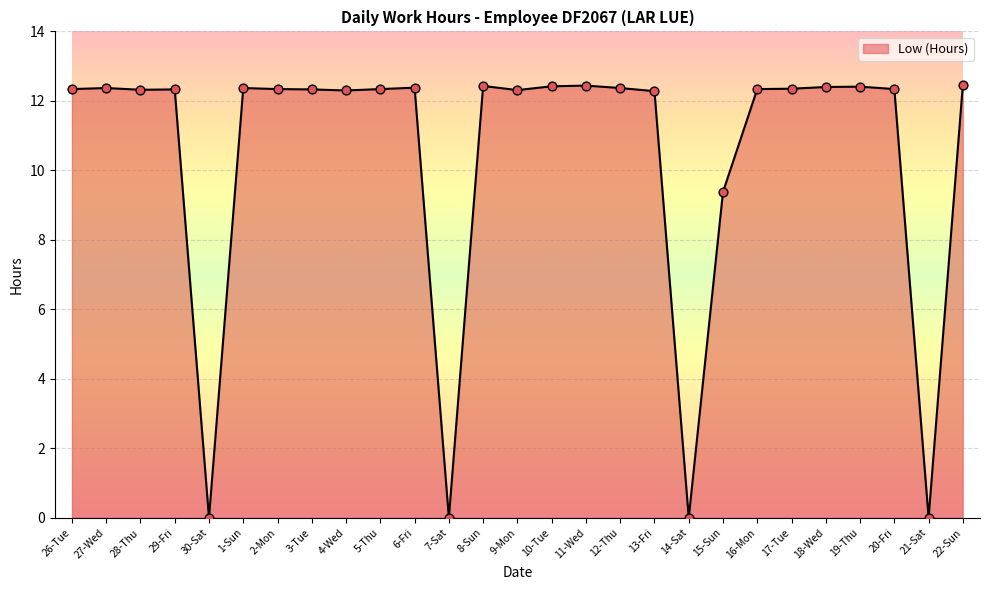

What is the ratio of the value at 17-Tue to the value at 27-Wed?

1.0